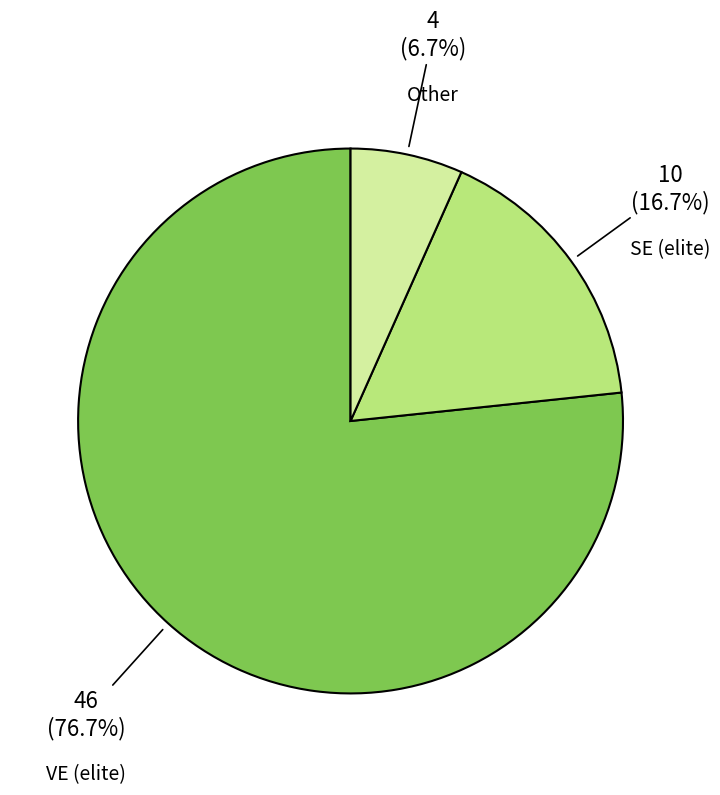

Which slice is the largest?

VE (elite)